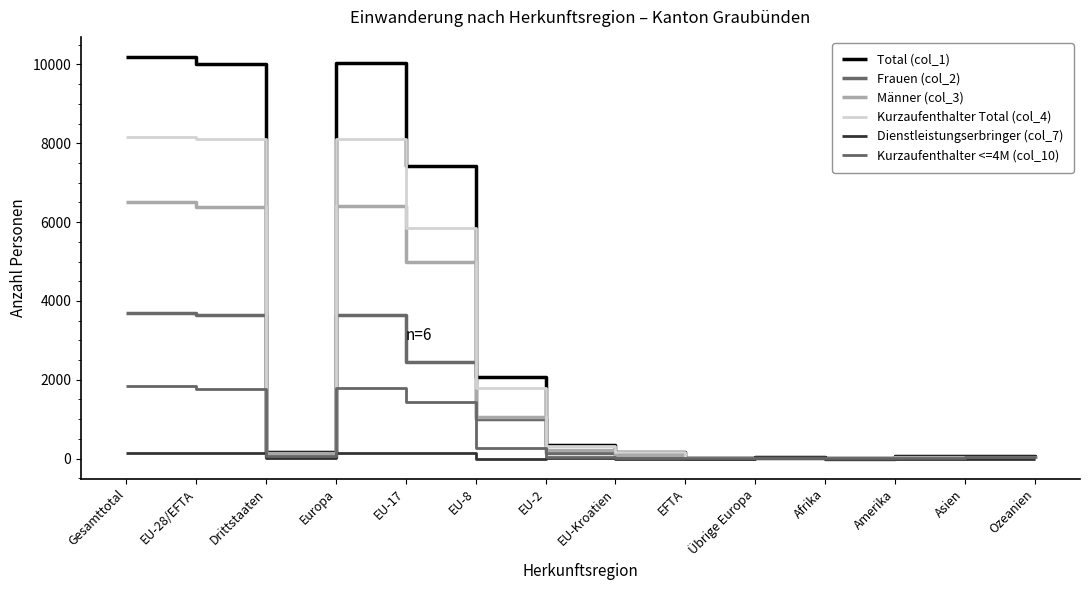

Where does the Männer (col_3) series first go above 130?

Gesamttotal